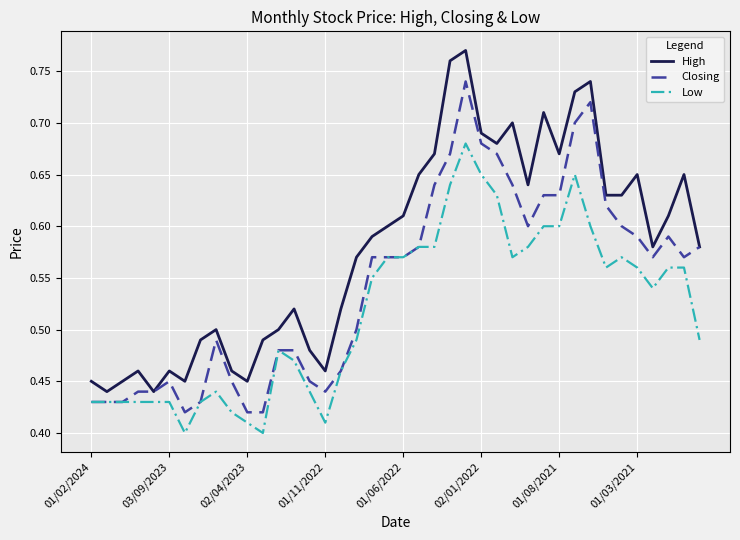

Which series has the largest total across all categories?

High